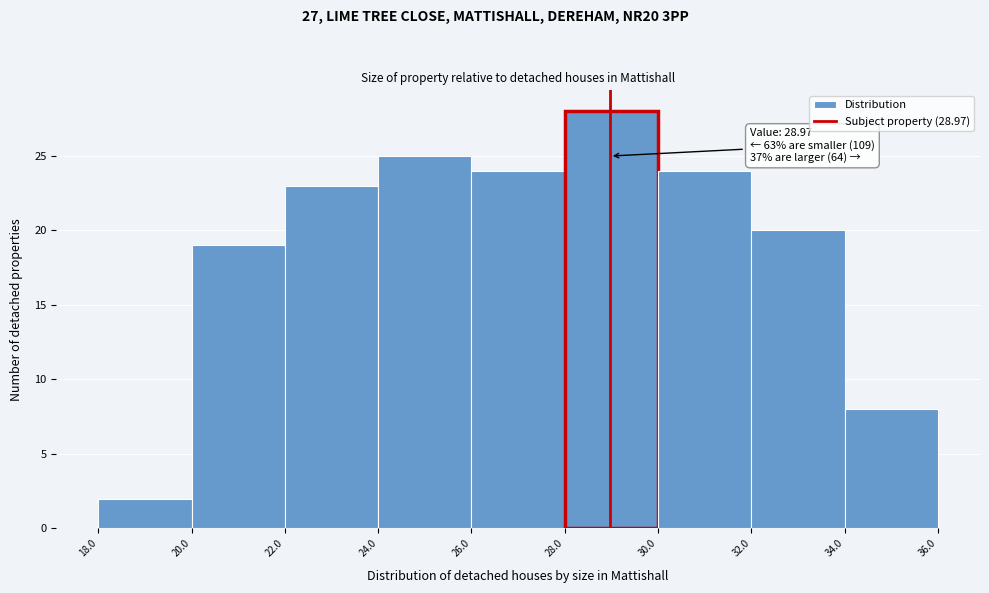

Which range on the x-axis has the tallest bar?

28.0 to 30.0